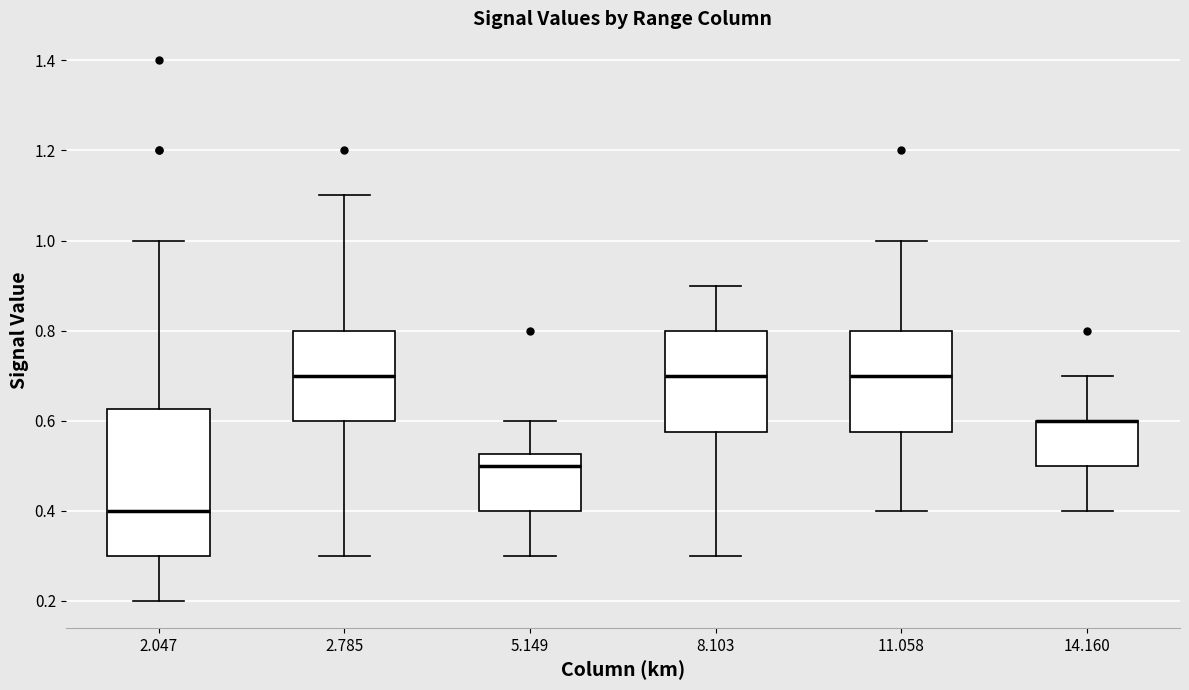

Which box is the tallest, from its lower edge to its upper edge?

2.047